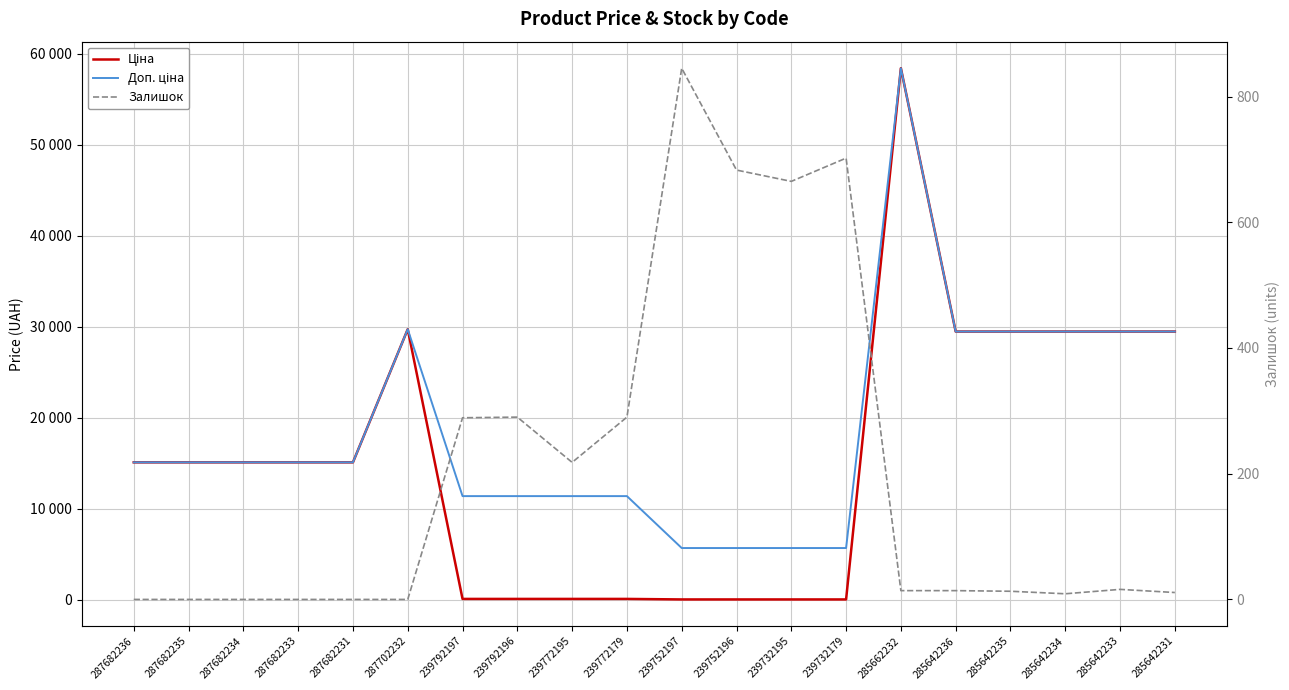

At 287682236, list the series in order from smallest to largest.

Залишок, Ціна, Доп. ціна